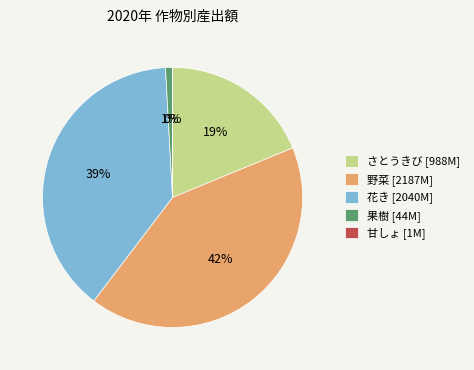

To the nearest percent, what portion does 花き [2040M] represent?

39%